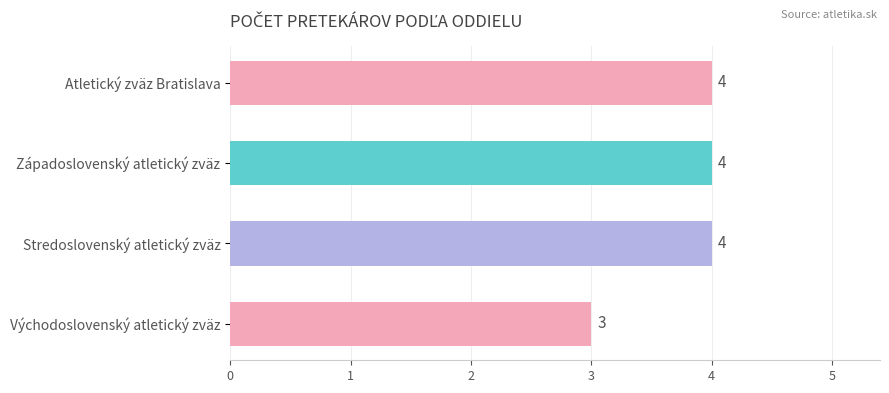

What position from the top is Východoslovenský atletický zväz?

4